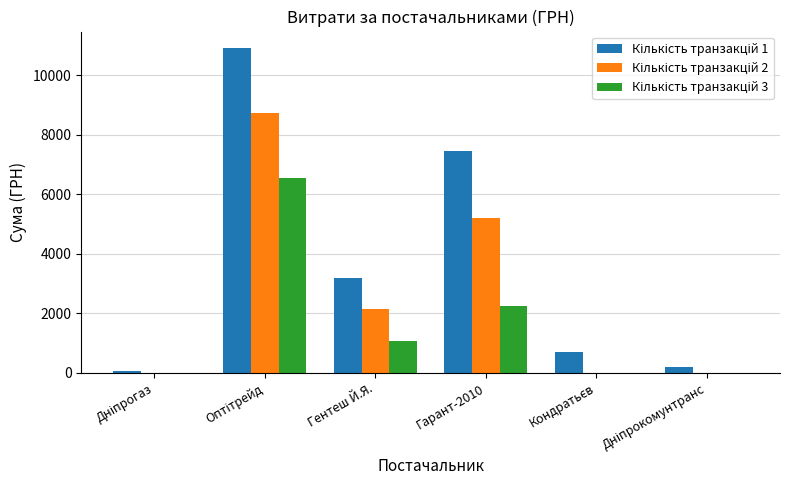

What is the greatest value displayed?

10920.4